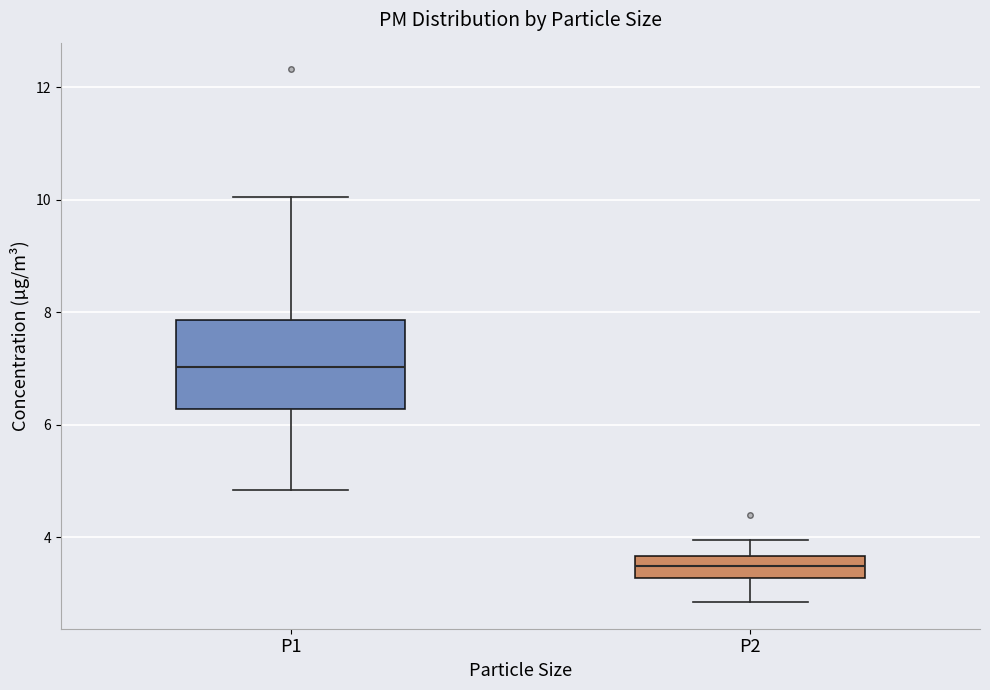

Where does the upper whisker of the box for P2 end on the y-axis? The values are not printed on the chart, so give them approximately, as read against the axis.

4.0